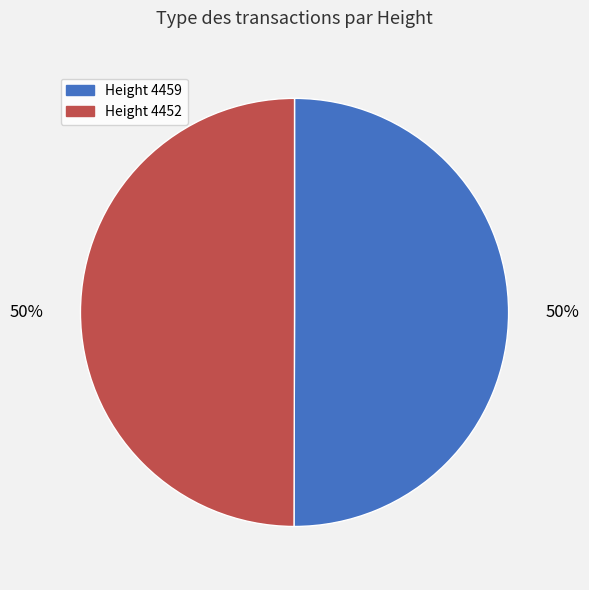

To the nearest percent, what is the average slice percentage?

50%